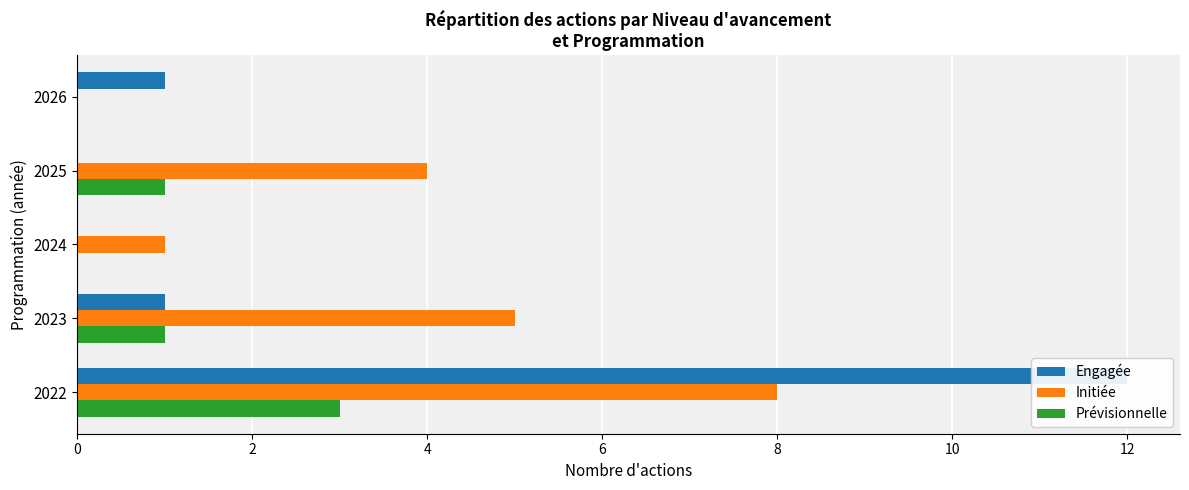

The Initiée series shows 8 at 2023. True or false?

False